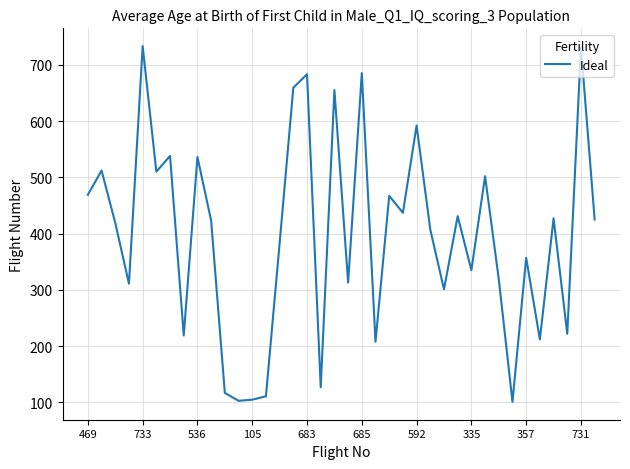

What is the greatest value displayed?

733